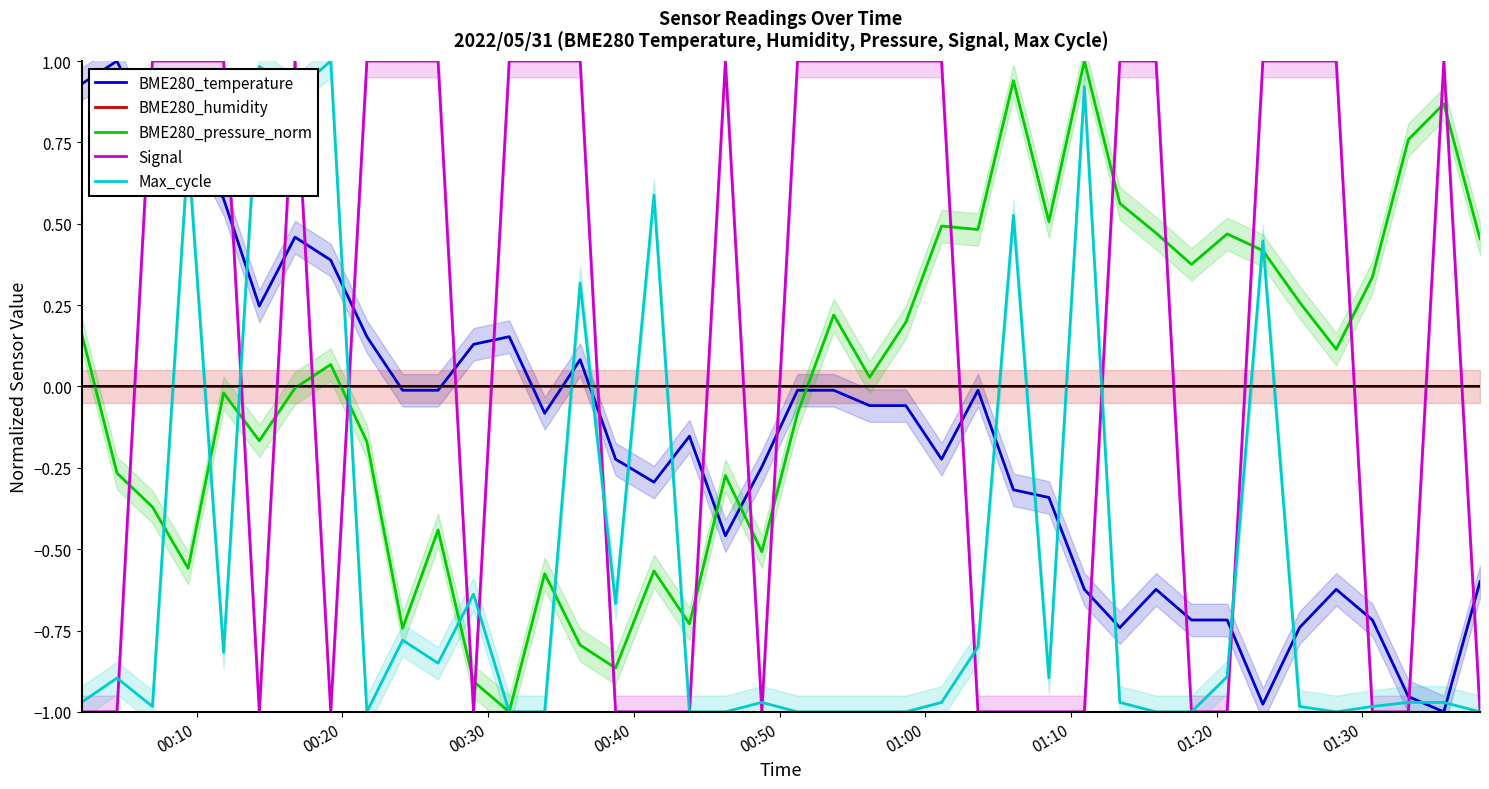

Which series has the widest spread of values?

BME280_temperature